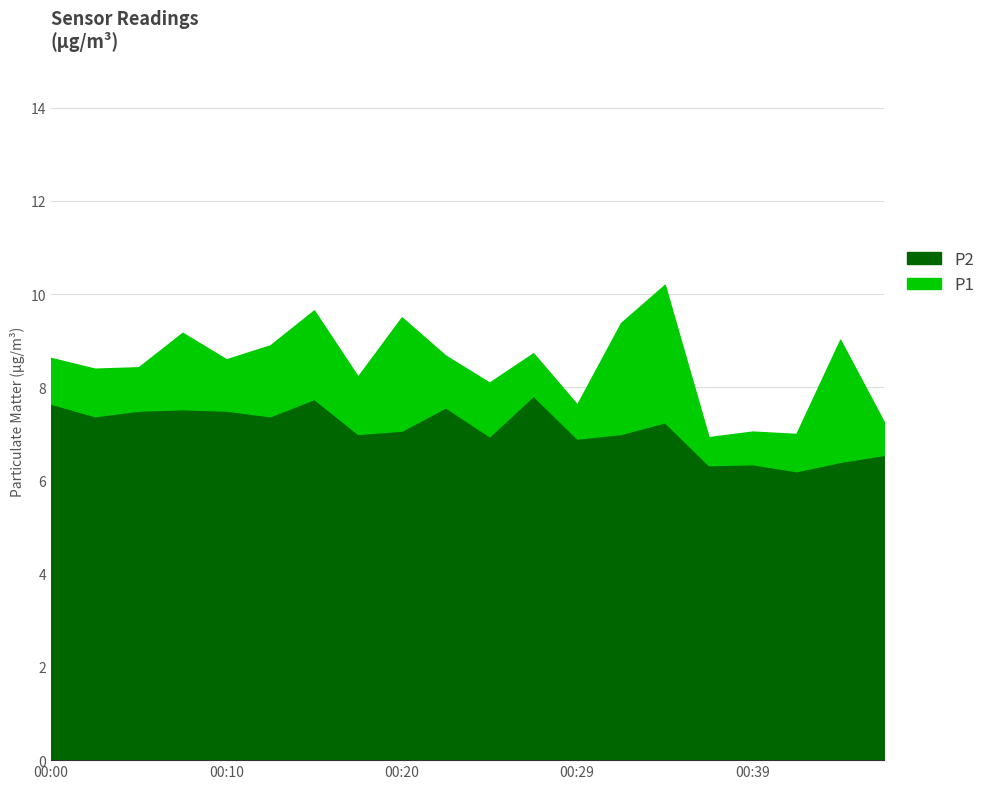

List the series in order of their overall mean, lowest first.

P2, P1